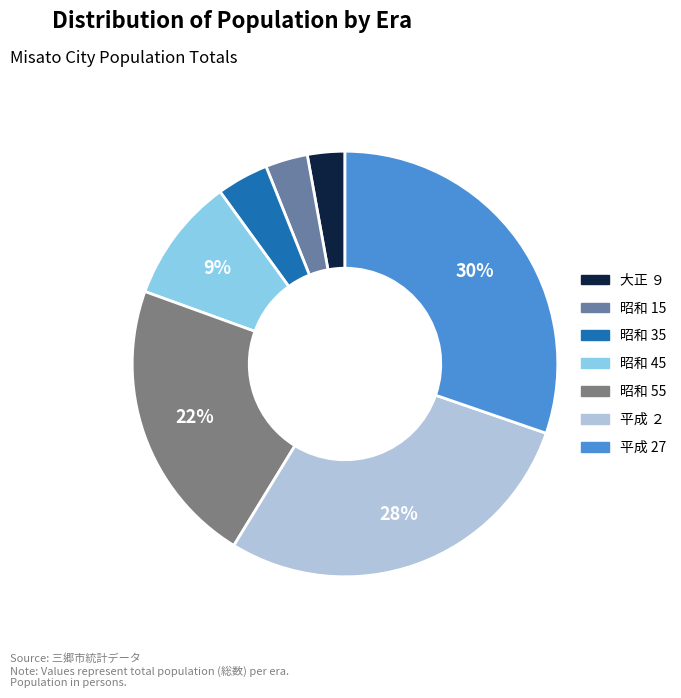

Is there a majority slice in this chart?

No